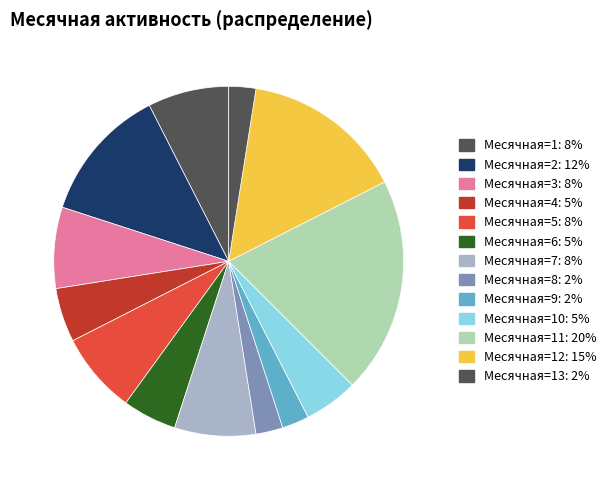

How many slices are in this pie chart?

13